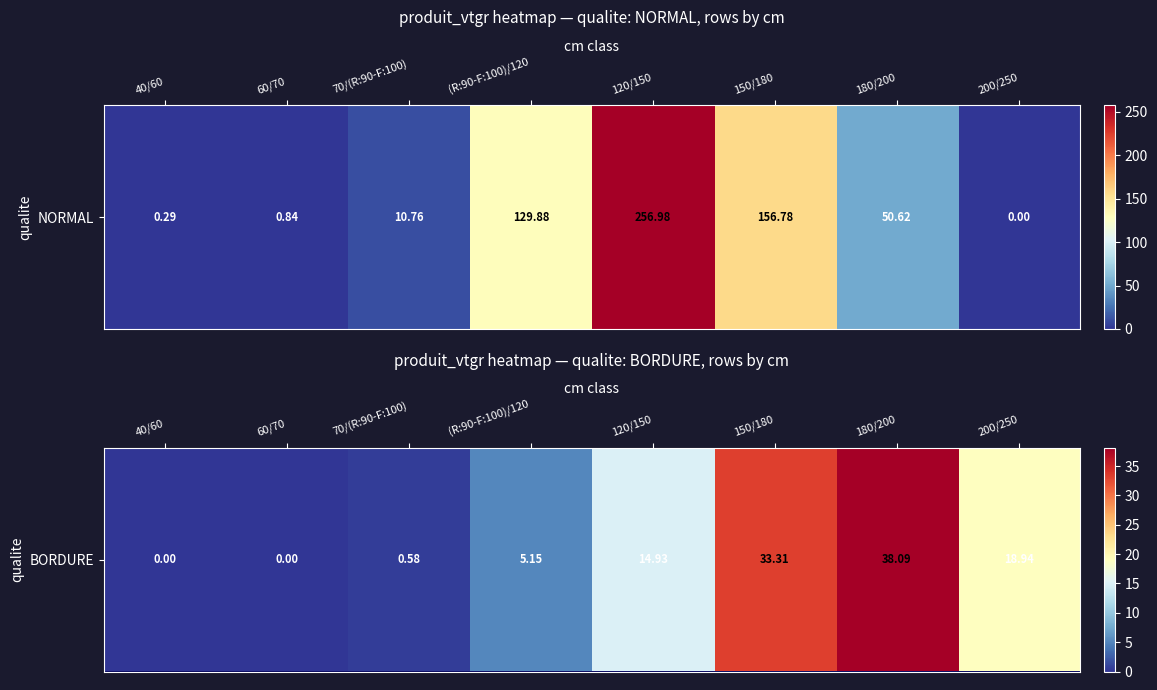

Approximately how many times larger is the value at 70/(R:90-F:100) compared to (R:90-F:100)/120?

0.1